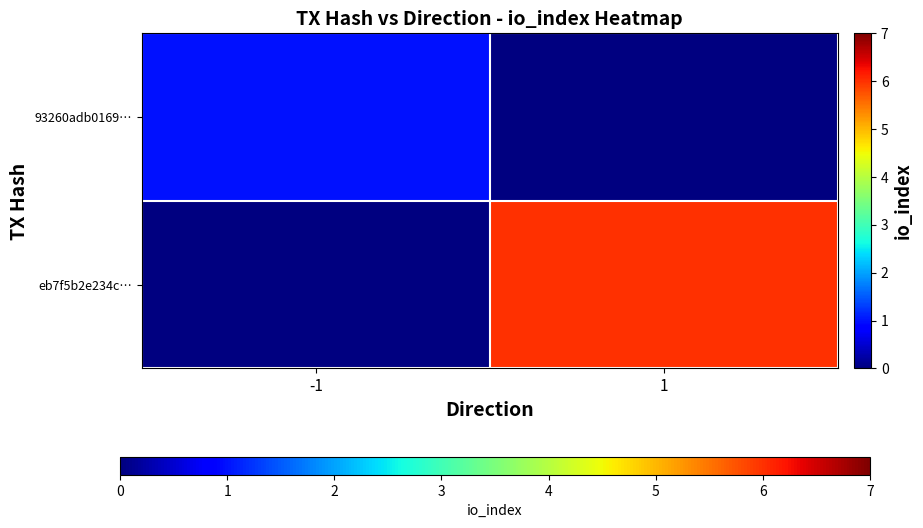

Where is 93260adb0169… nearest to the value 1?

-1